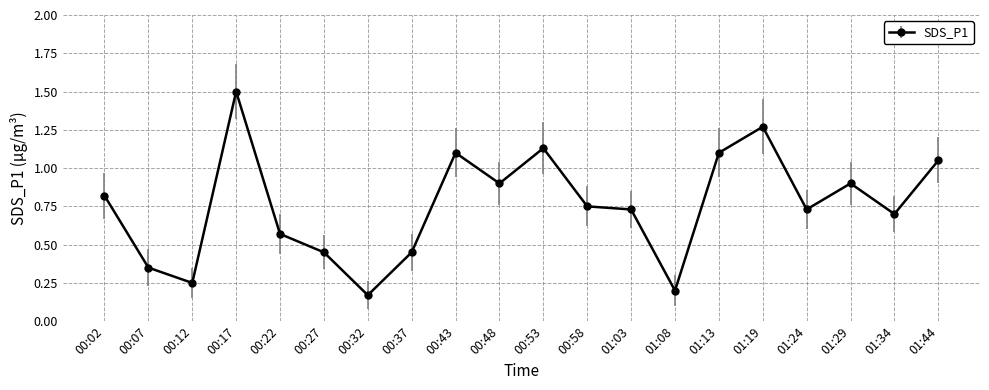

Where is the first local minimum?

00:12